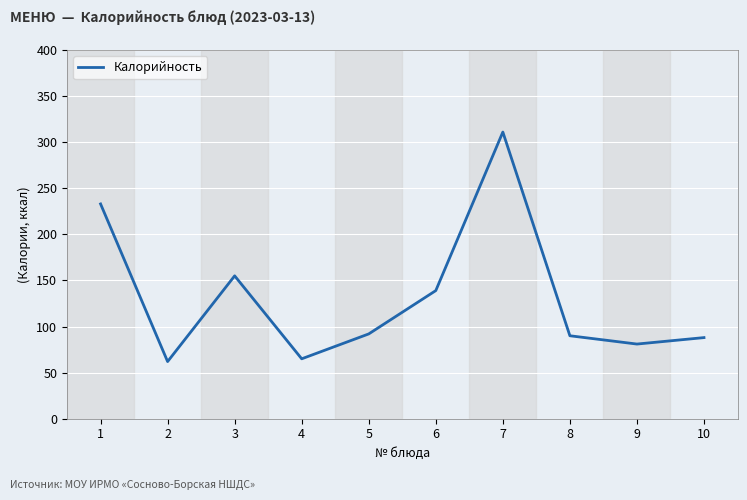

Is this an area chart (filled region under the line)?

No